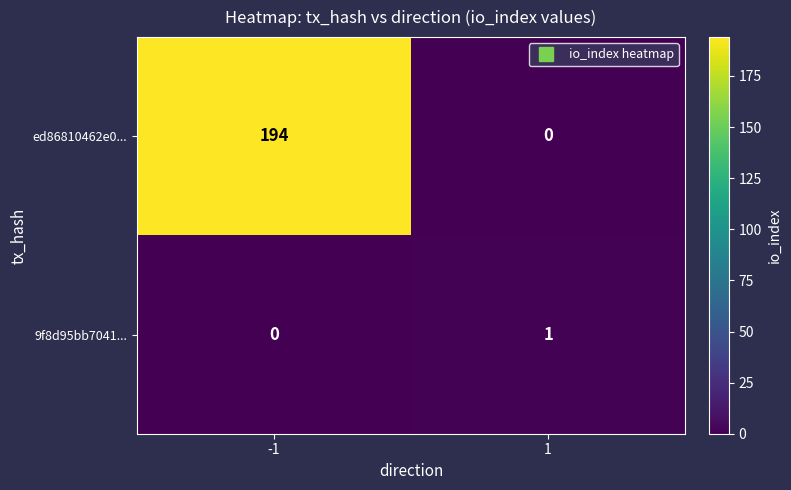

List the series in order of their overall mean, highest first.

ed86810462e0..., 9f8d95bb7041...